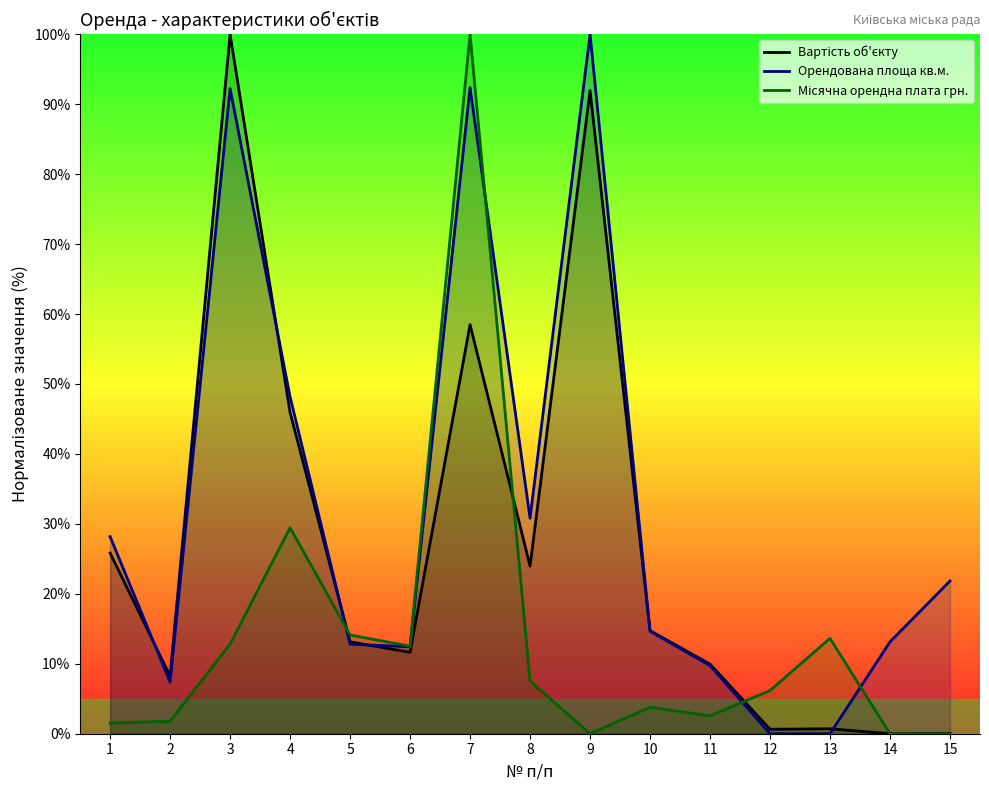

What is the difference between the maximum and second lowest values in the Орендована площа кв.м. series?

100.0